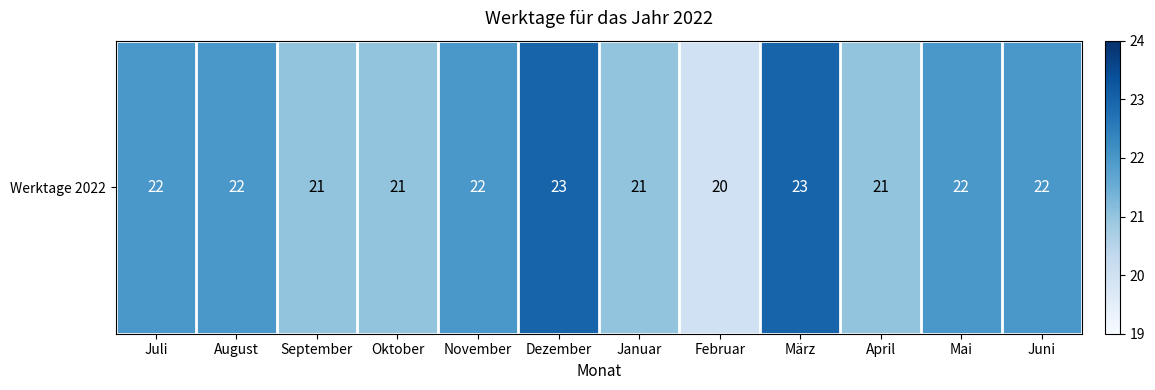

What is the maximum value shown in the chart?

23